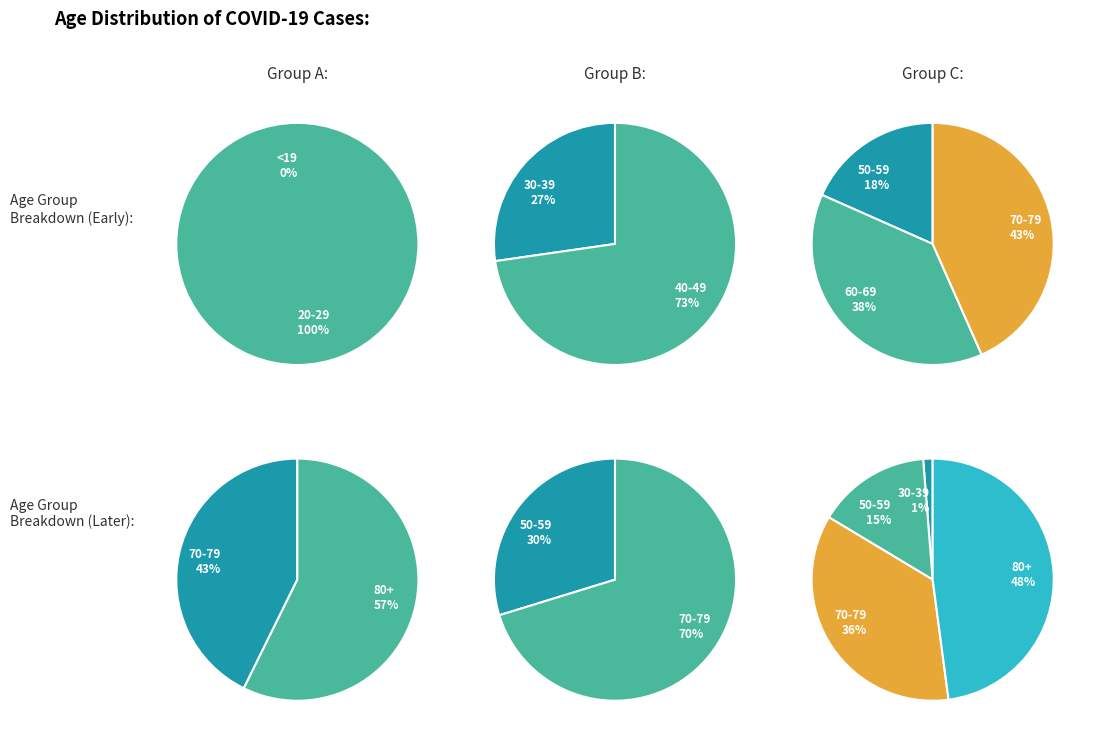

How many segments does this pie chart have?

8